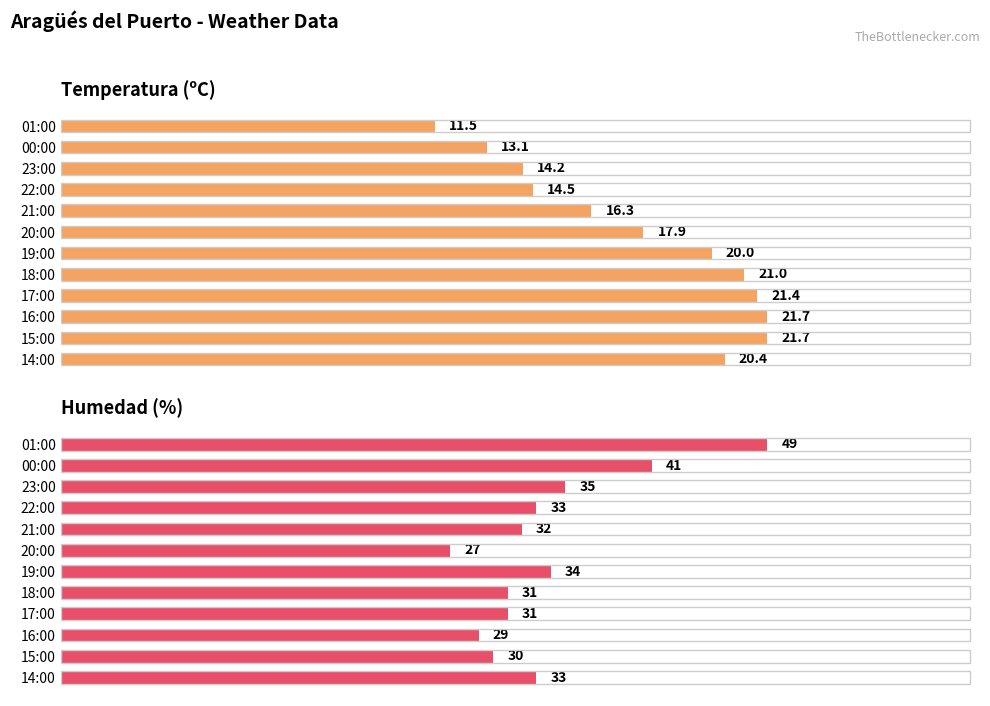

What is the difference between the highest and lowest values at 17:00?

9.6